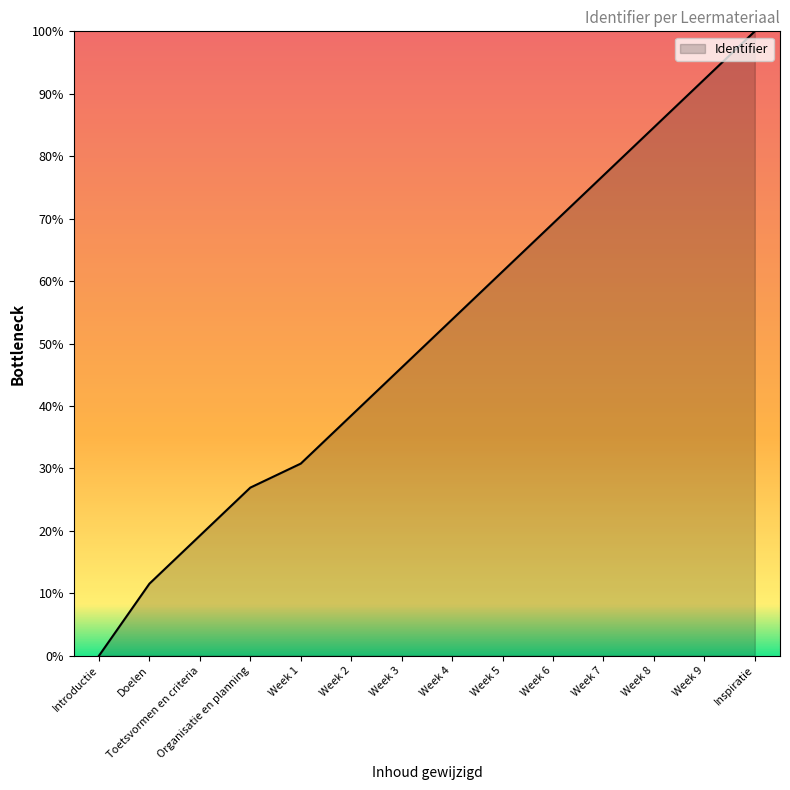

What value does the data have at Week 1?

30.8